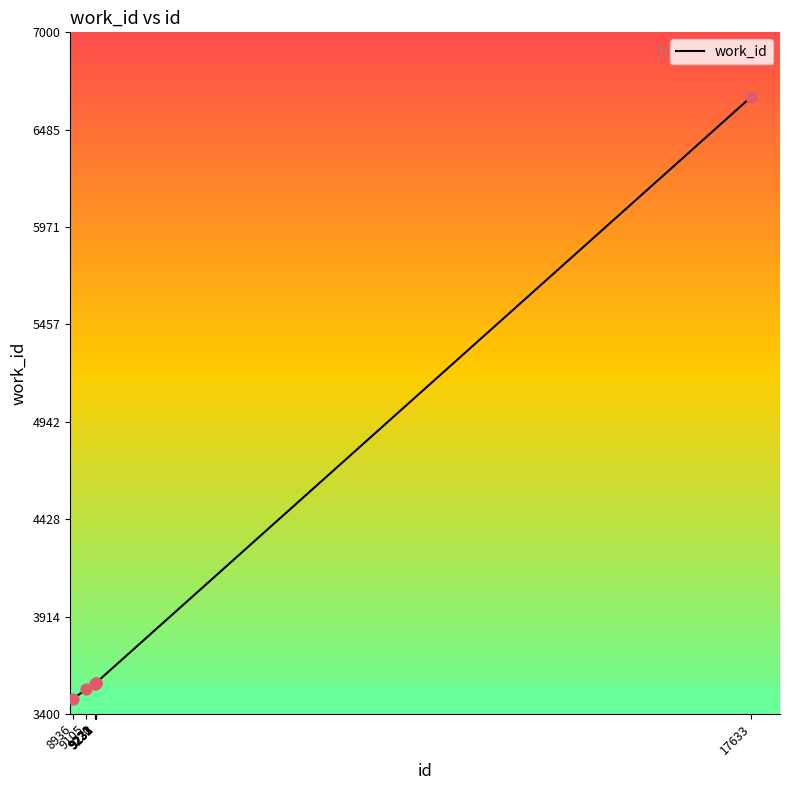

Which has a higher value, 9220 or 9105?

9220